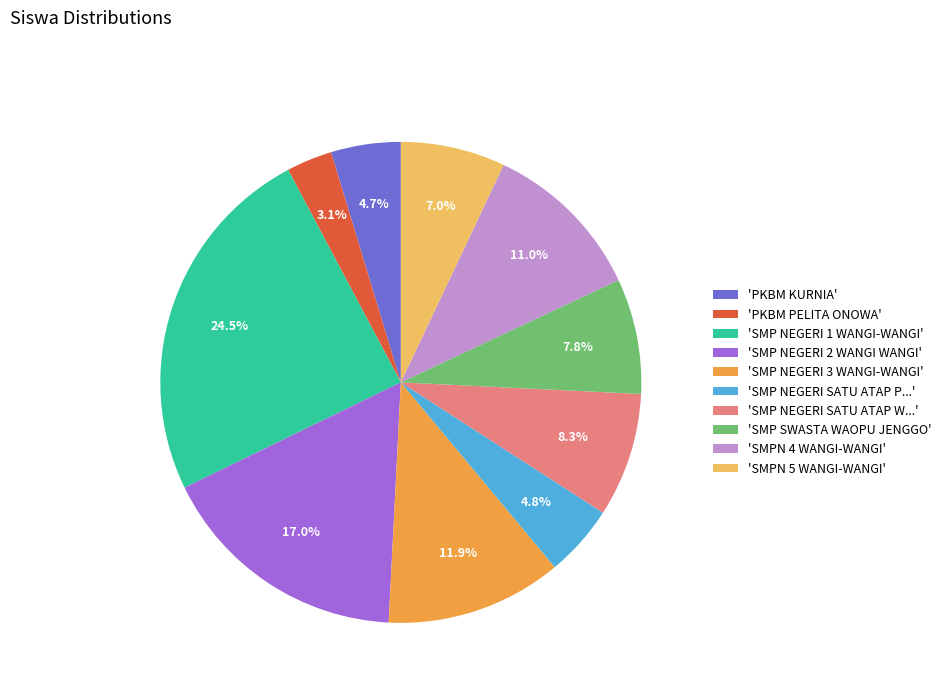

What is the ratio of the value at 'SMPN 4 WANGI-WANGI' to the value at 'SMP SWASTA WAOPU JENGGO'?

1.4